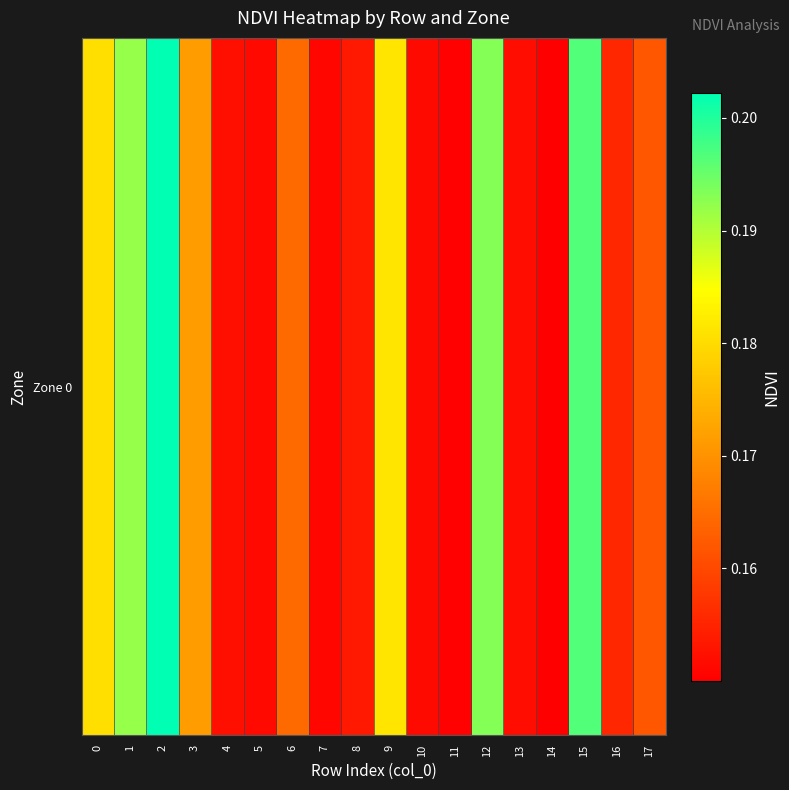

Count the number of categories in the chart.

18